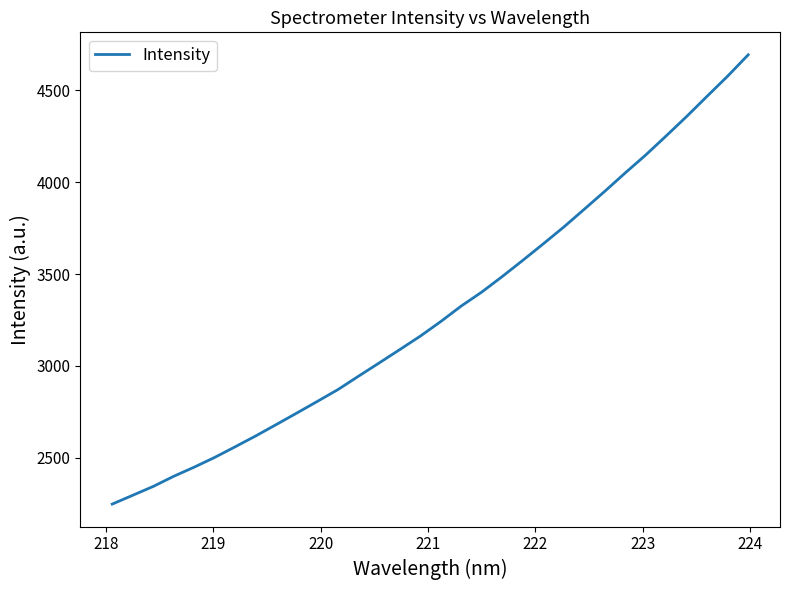

What is the smallest value displayed?

2247.6